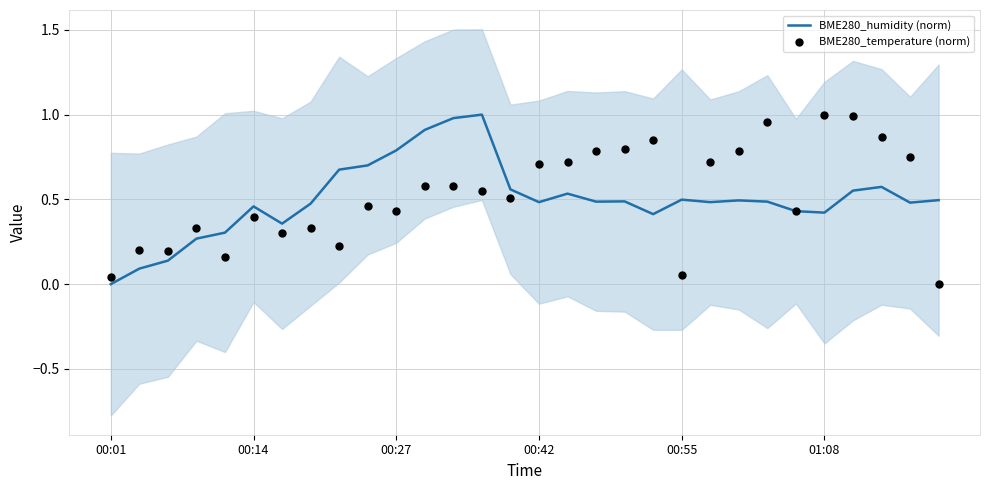

What are all the series names shown in the legend?

BME280_humidity (norm), BME280_temperature (norm)